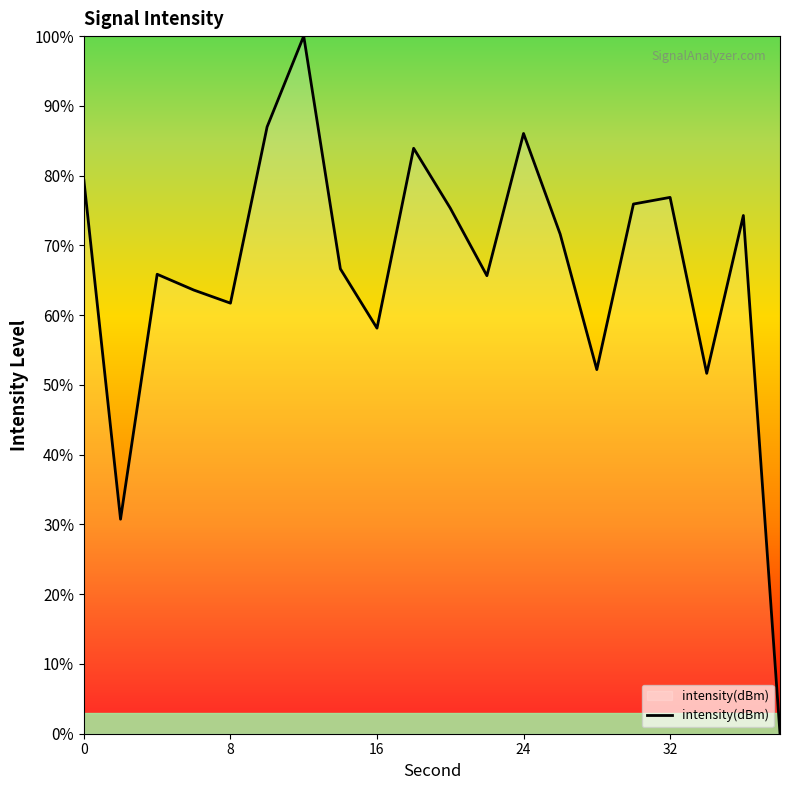

What is the difference between the maximum and minimum values?

100.0